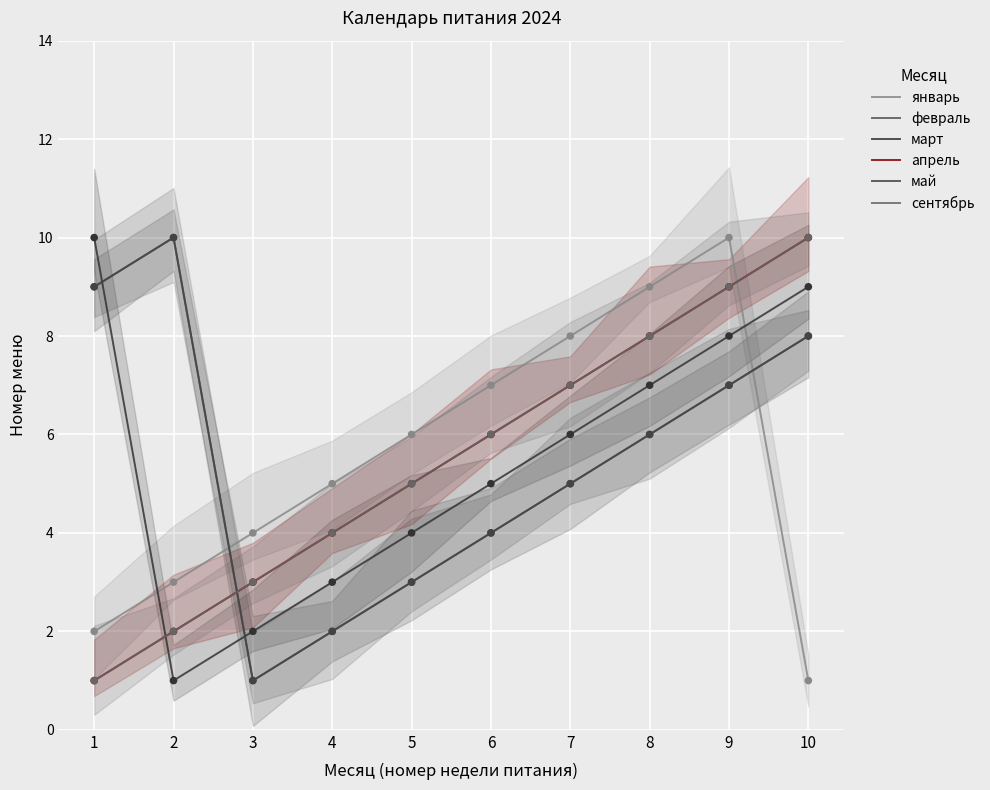

What are all the series names shown in the legend?

январь, февраль, март, апрель, май, сентябрь